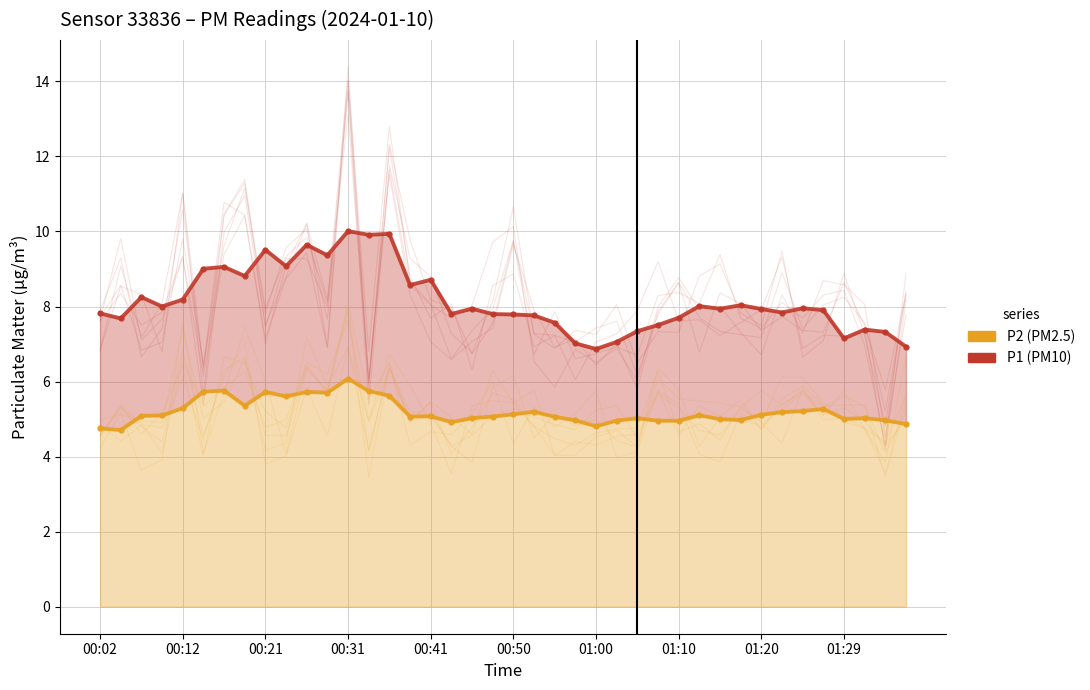

True or false: P1 (PM10) and P2 (PM2.5) cross at least once.

False